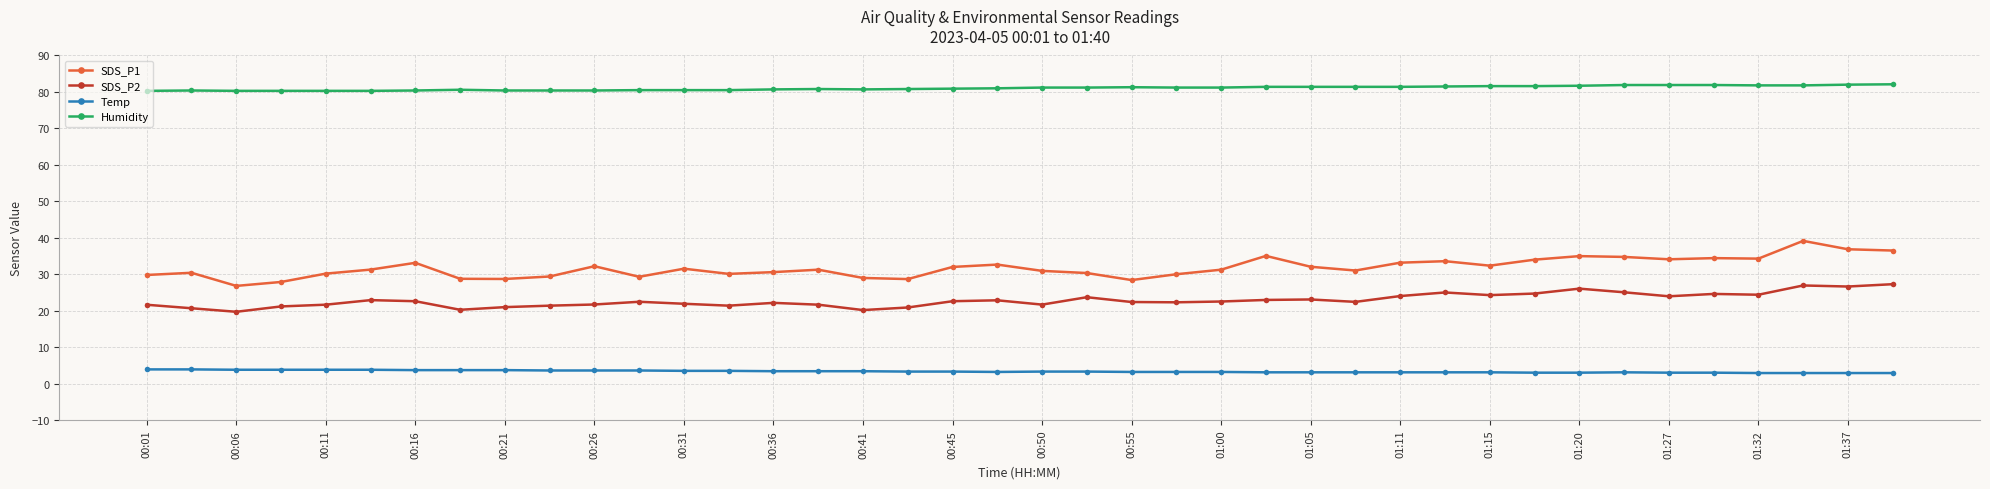

Which series has the widest spread of values?

SDS_P1